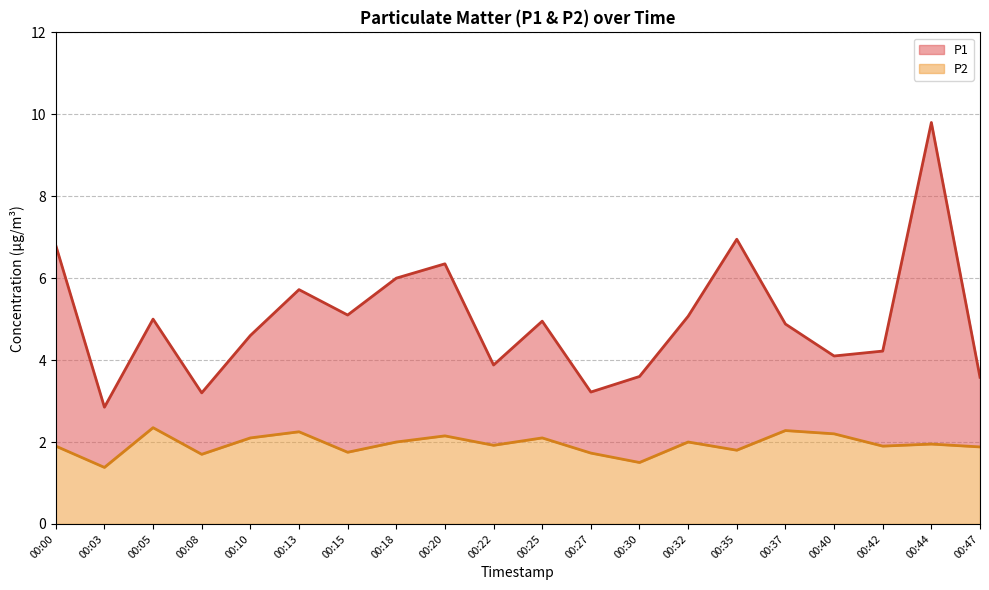

List the labels in order of P2 value, largest first.

00:05, 00:37, 00:13, 00:40, 00:20, 00:10, 00:25, 00:18, 00:32, 00:44, 00:22, 00:00, 00:42, 00:47, 00:35, 00:15, 00:27, 00:08, 00:30, 00:03